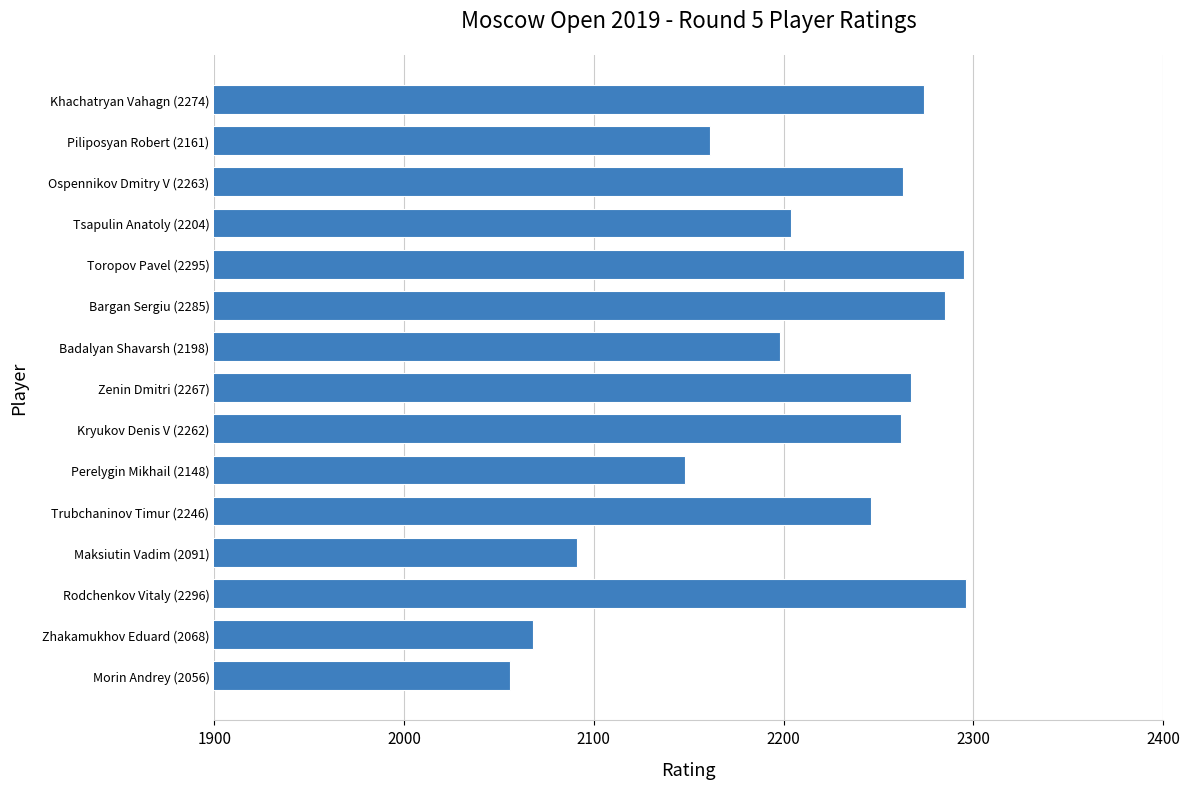

What is the ratio of the value at Zenin Dmitri (2267) to the value at Piliposyan Robert (2161)?

1.0